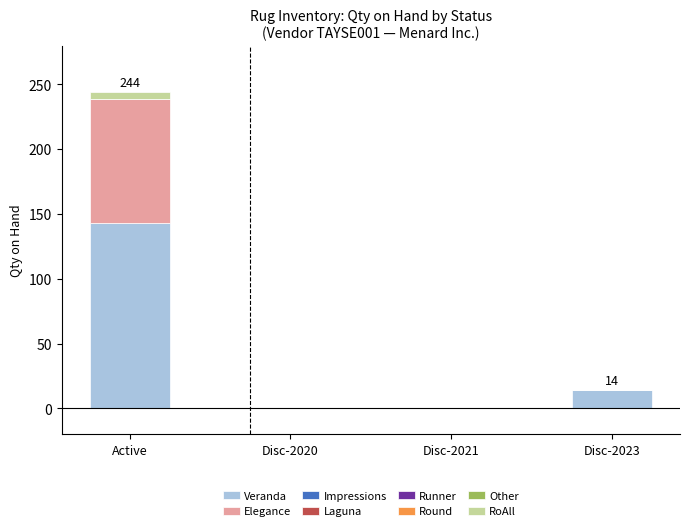

What is the total value across all series at Disc-2023?

14